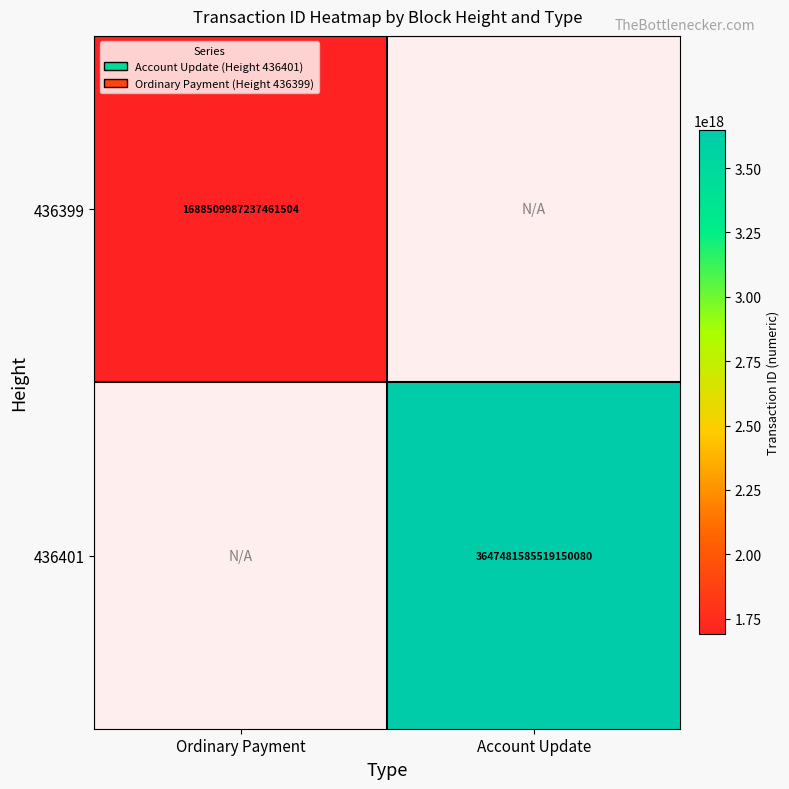

Is the value of 436399 at Ordinary Payment greater than the value of 436401 at Account Update?

No